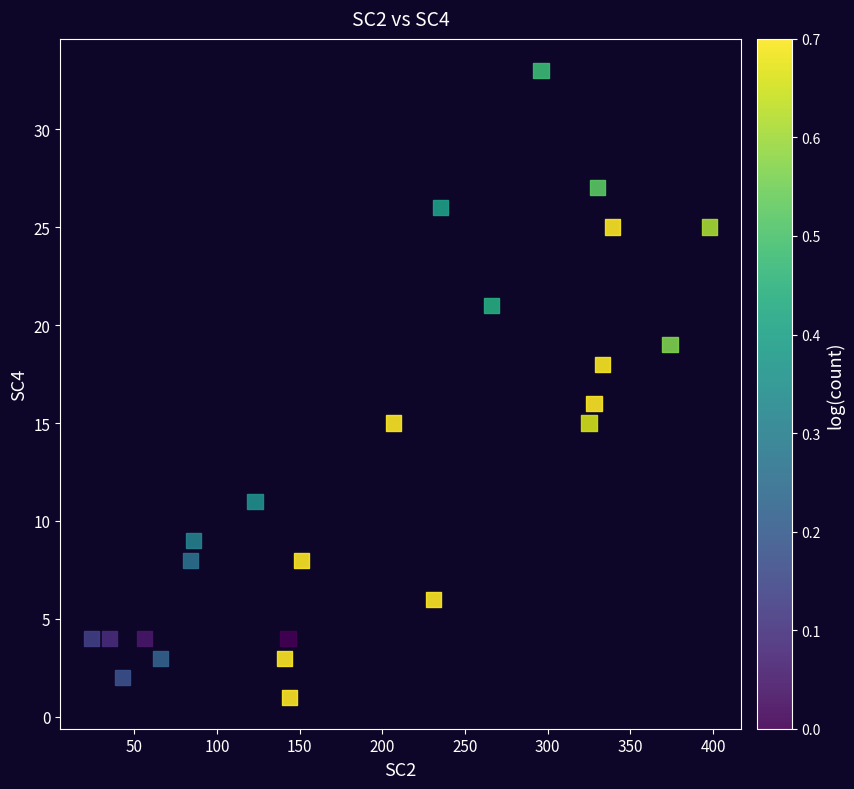

What is the range of Y values (max minus min)?

32